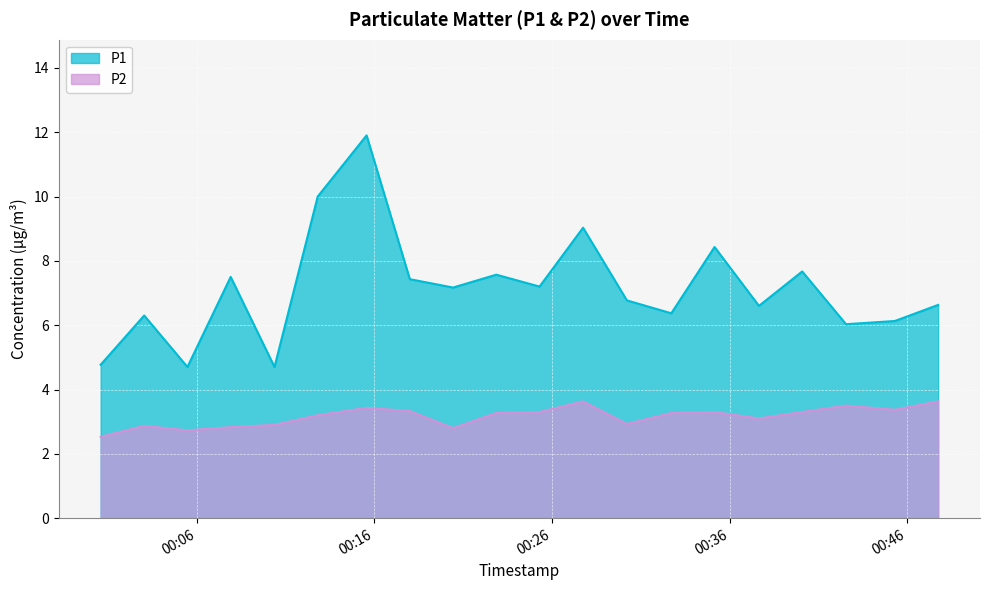

What position from the left is 2023-01-10T00:30:13?

13